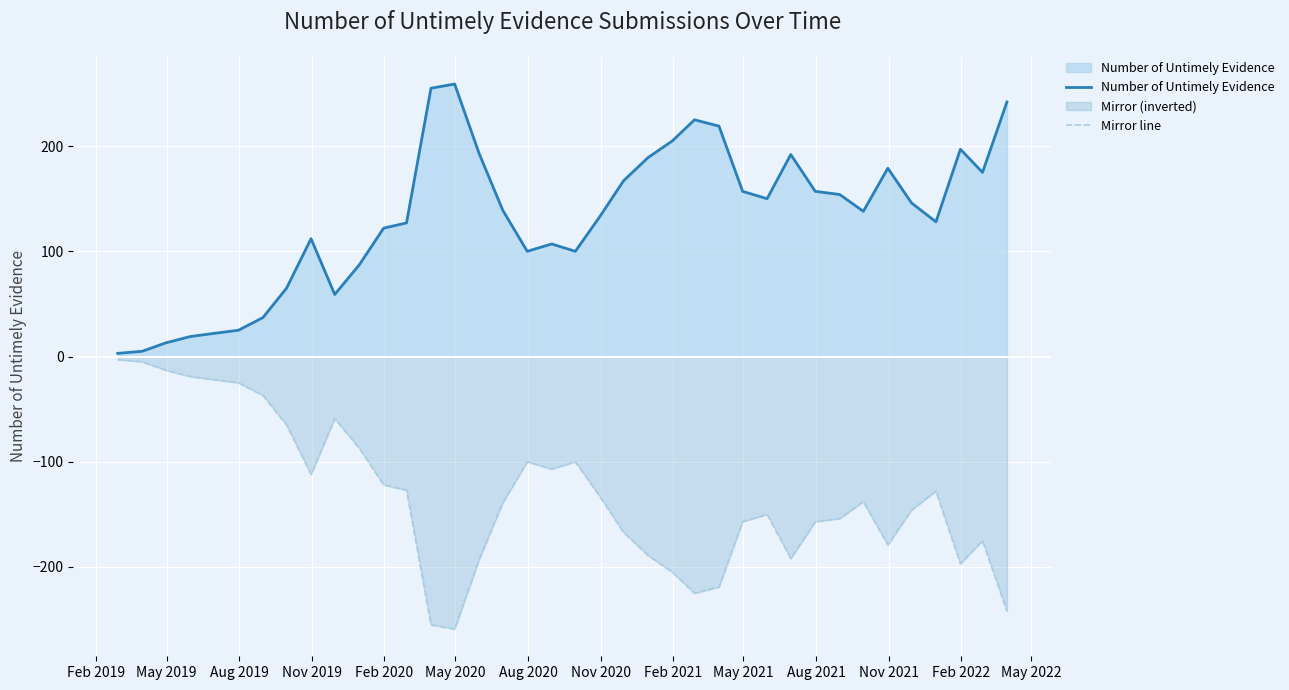

Reading left to right, list all the values displayed in this chart.

Number of Untimely Evidence: 3	5	13	19	22	25	37	65	112	59	87	122	127	255	259	193	139	100	107	100	133	167	189	205	225	219	157	150	192	157	154	138	179	146	128	197	175	242
Mirror line: -3	-5	-13	-19	-22	-25	-37	-65	-112	-59	-87	-122	-127	-255	-259	-193	-139	-100	-107	-100	-133	-167	-189	-205	-225	-219	-157	-150	-192	-157	-154	-138	-179	-146	-128	-197	-175	-242